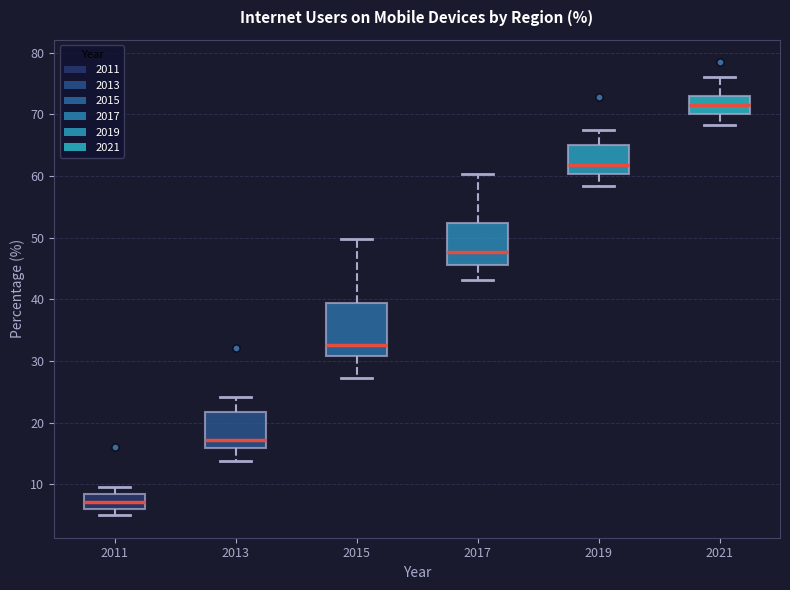

Reading left to right, transcribe this box plot: for each box, give where its median line is, the range the box spans, and where its two whiskers end, as read against the y-axis. The values are not printed on the chart, so give them approximately, as read against the axis.

2011: median 7, box 6 to 8, whiskers 5 to 10
2013: median 17, box 16 to 22, whiskers 14 to 24
2015: median 33, box 31 to 39, whiskers 27 to 50
2017: median 48, box 46 to 52, whiskers 43 to 60
2019: median 62, box 60 to 65, whiskers 58 to 67
2021: median 71, box 70 to 73, whiskers 68 to 76